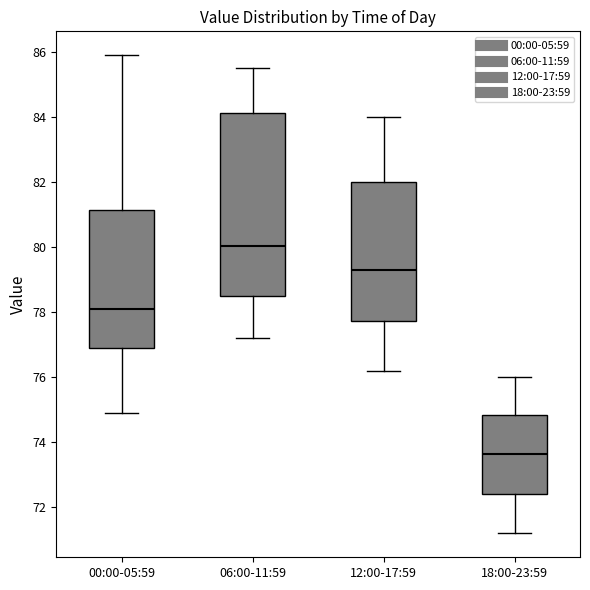

Where does the upper whisker of the box for 12:00-17:59 end on the y-axis? The values are not printed on the chart, so give them approximately, as read against the axis.

84.0